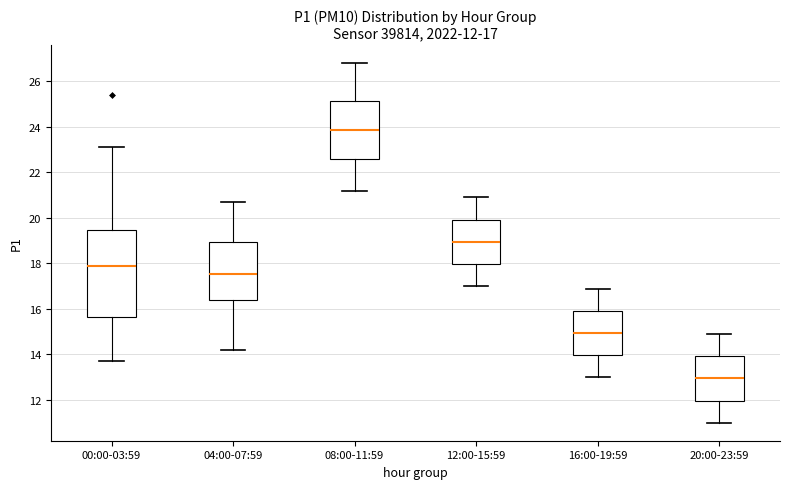

Which box has the highest median line?

08:00-11:59